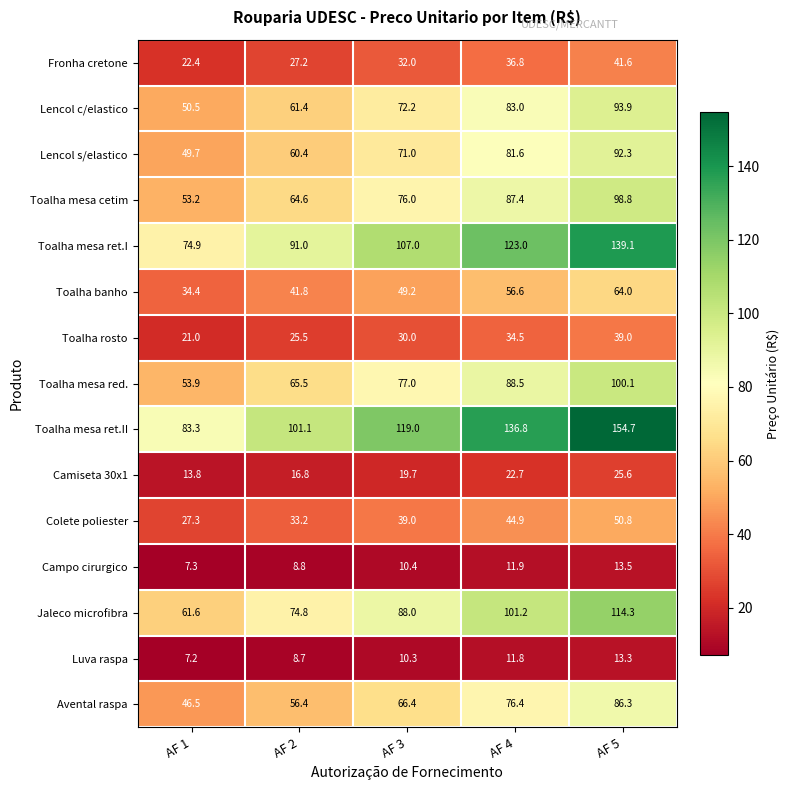

Where is Camiseta 30x1 nearest to the value 19?

AF 3